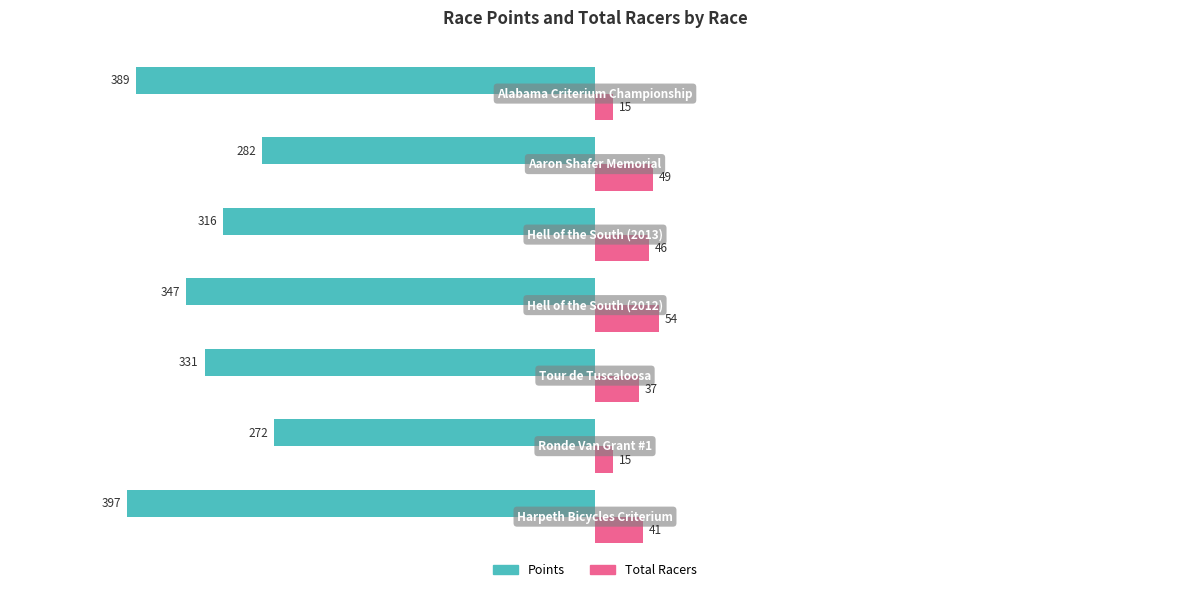

Which series has the largest range (max minus min)?

Points